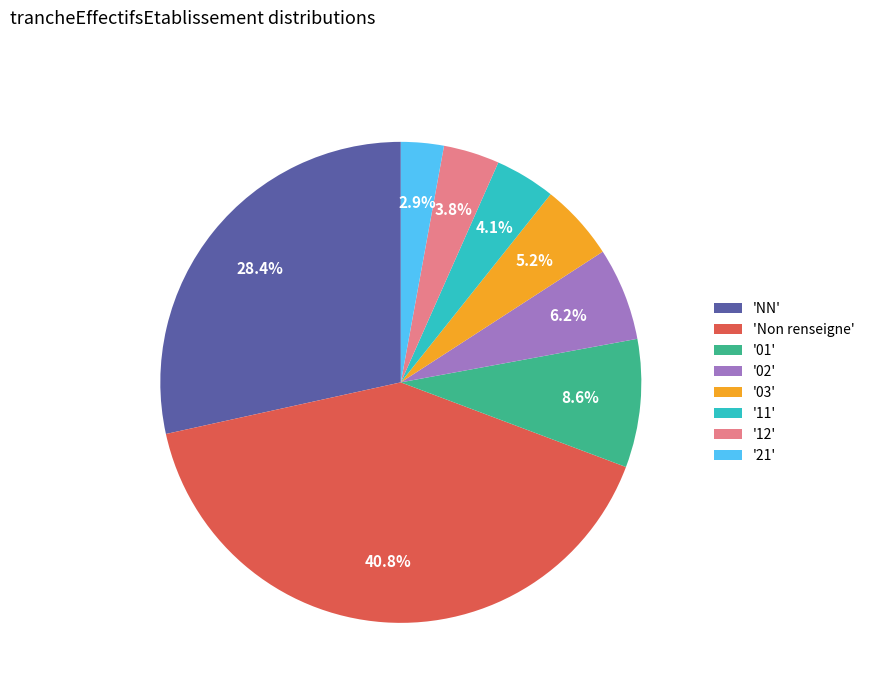

Which category has the biggest portion of the pie?

'Non renseigne'